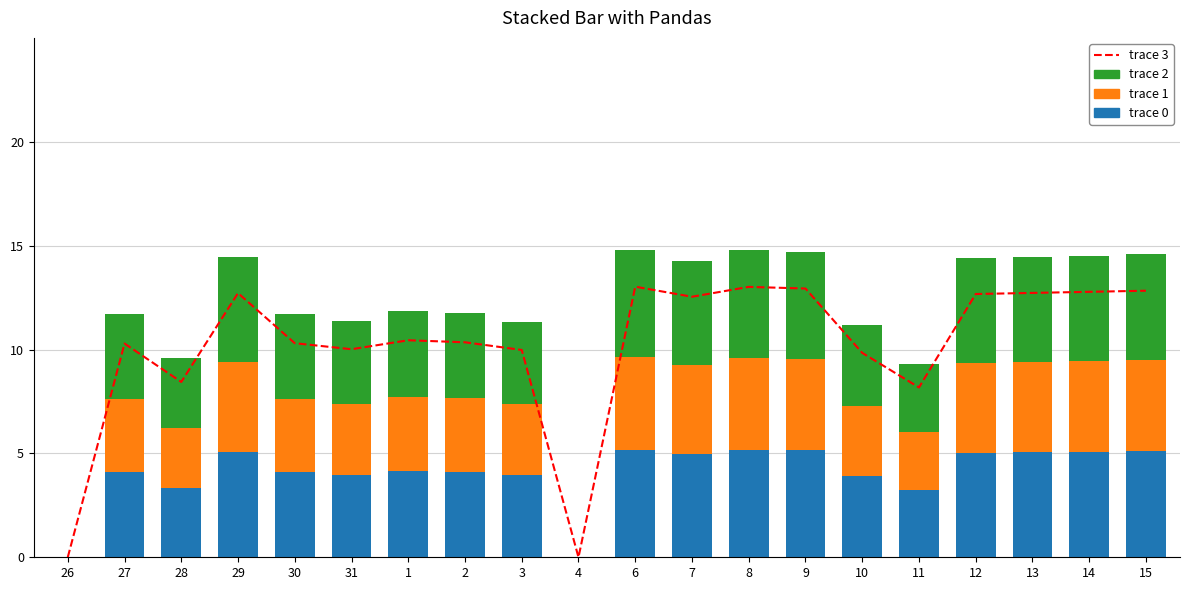

At which label does trace 1 reach its peak?

6